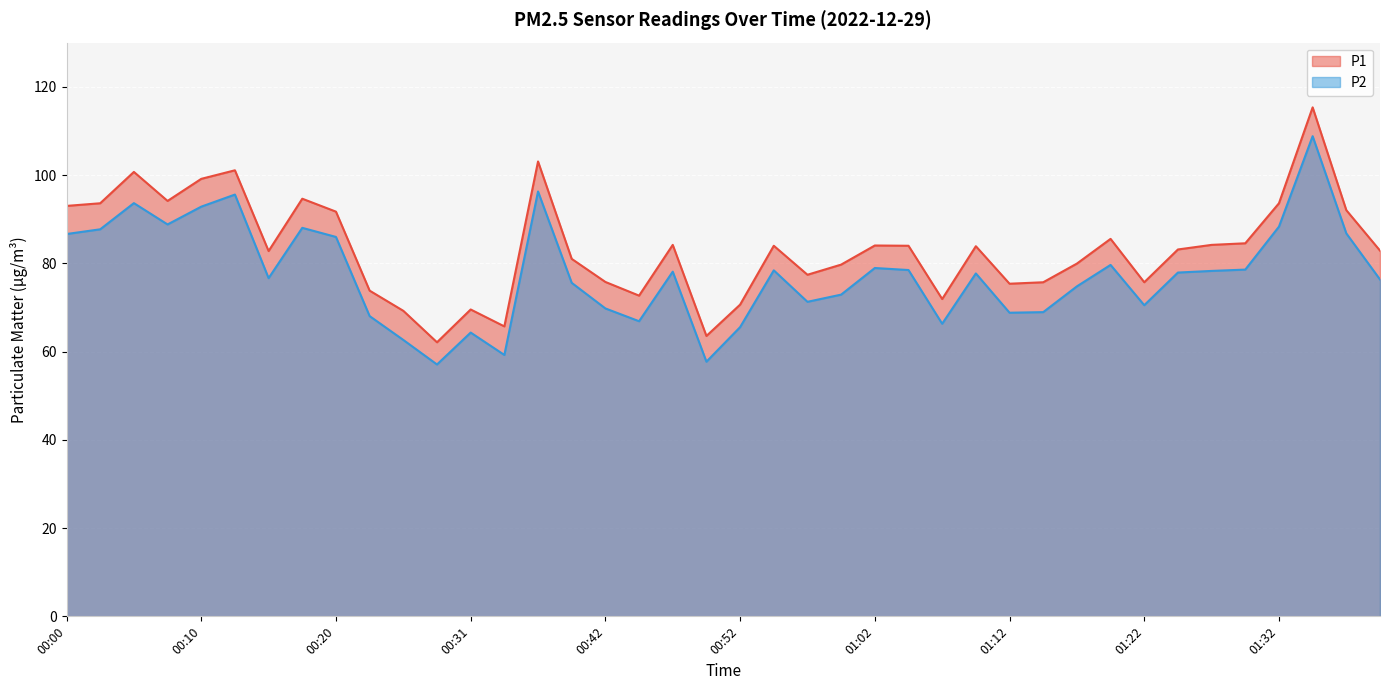

What is the difference between the maximum and minimum values in the P1 series?

53.2